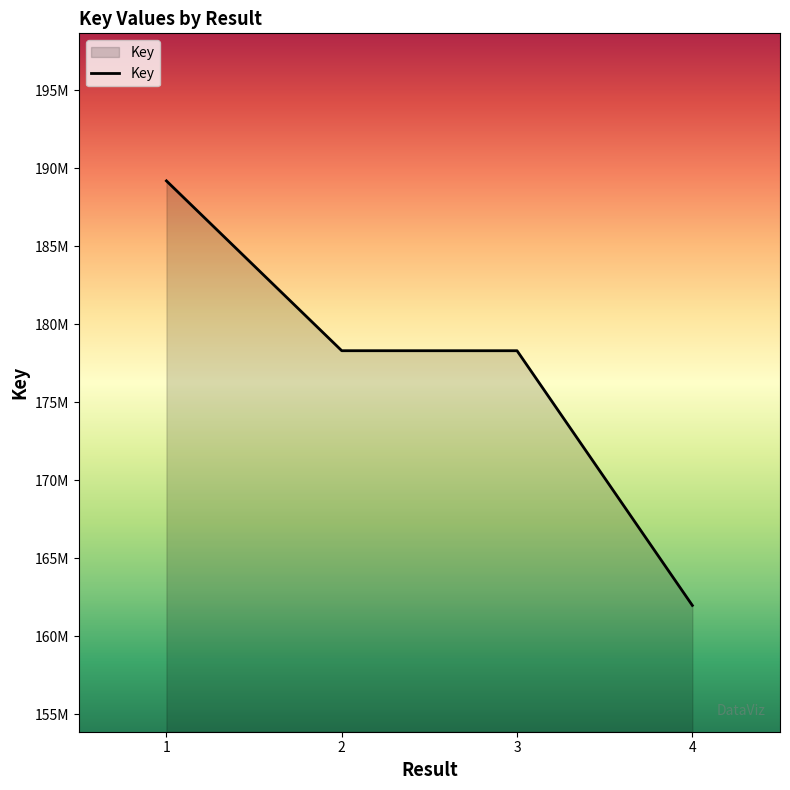

Does the chart display data point markers on the line(s)?

No